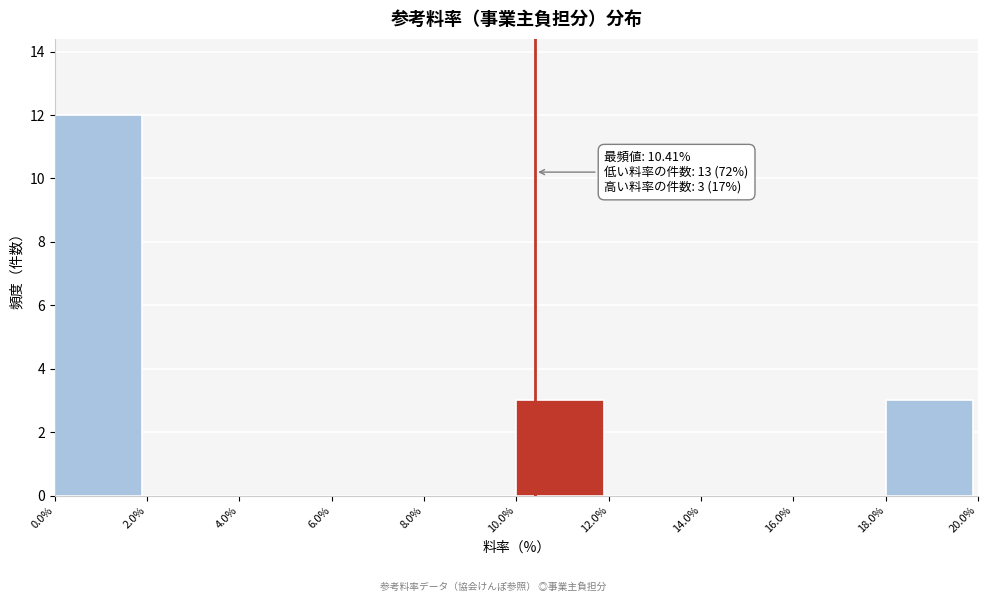

Which range on the x-axis has the tallest bar?

0.0% to 2.0%